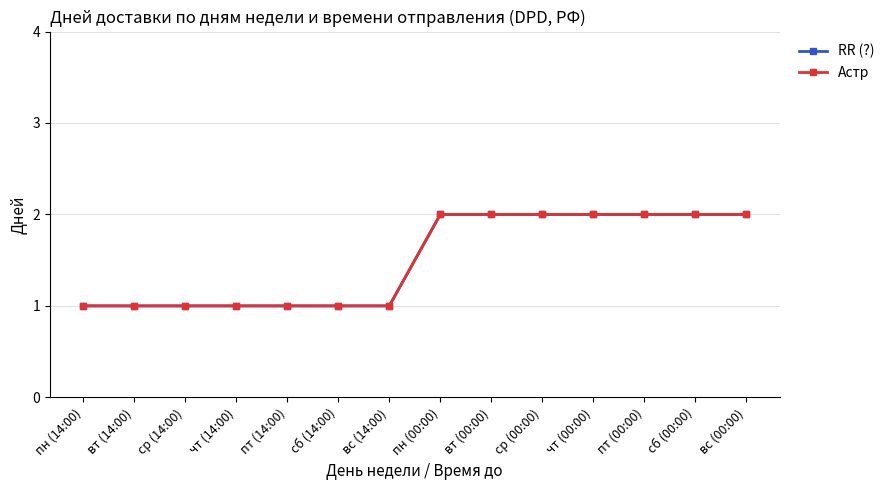

Reading left to right, list all the values displayed in this chart.

RR (?): 1	1	1	1	1	1	1	2	2	2	2	2	2	2
Астр: 1	1	1	1	1	1	1	2	2	2	2	2	2	2